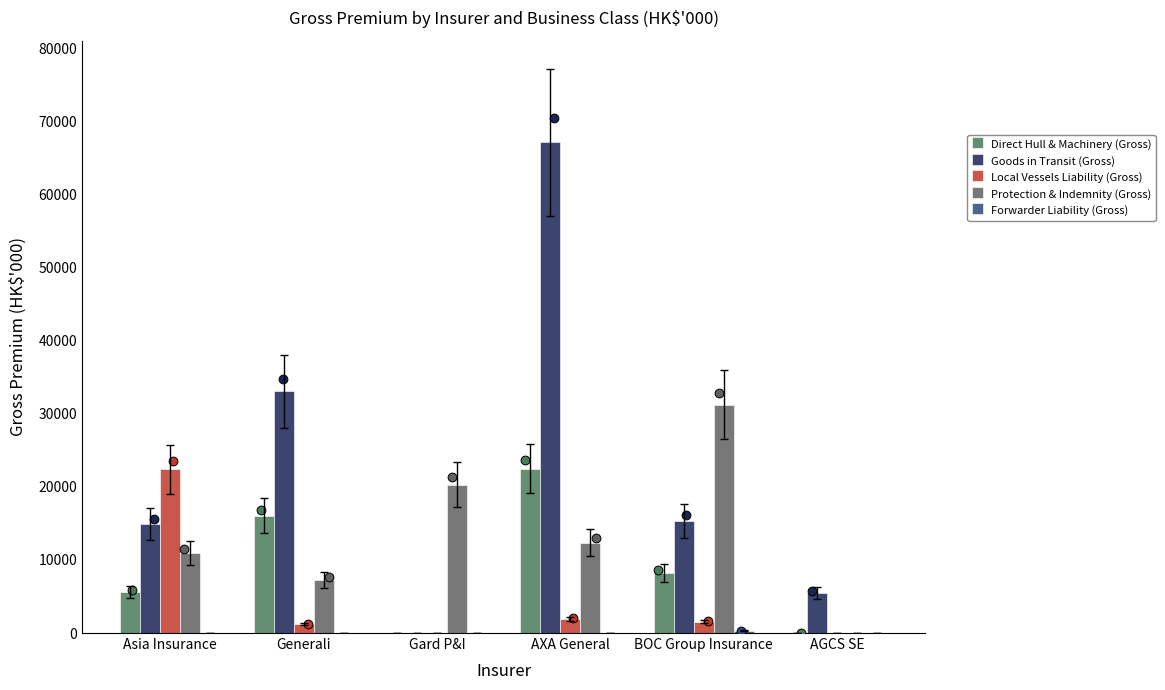

What is the total value across all series at Gard P&I?

20304